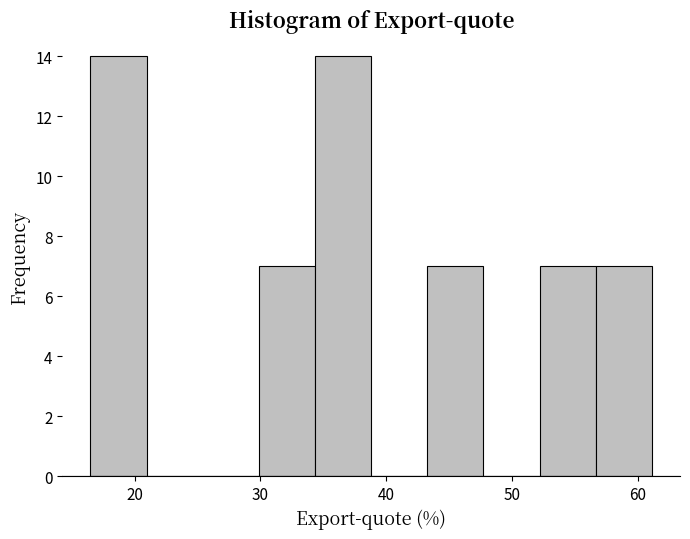

How tall is the bar that spans 52 to 57 on the x-axis? Neither the bar edges nor the heights are printed on the chart, so give them approximately, as read against the axes.

7